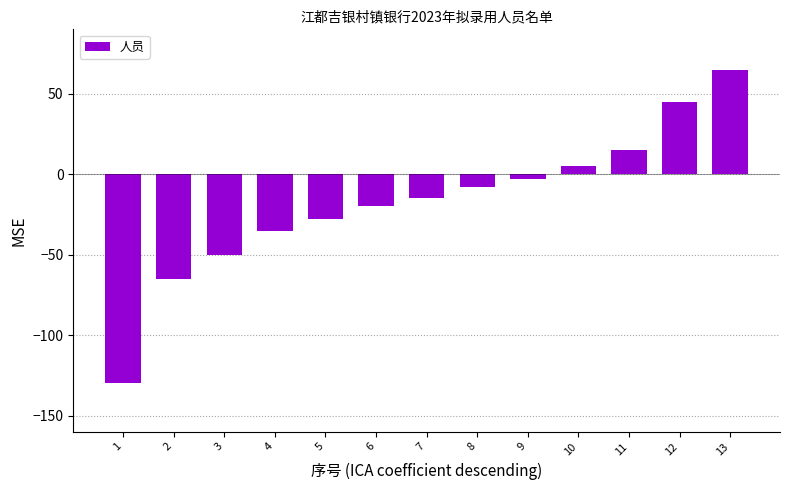

The value at 12 is 45. True or false?

True